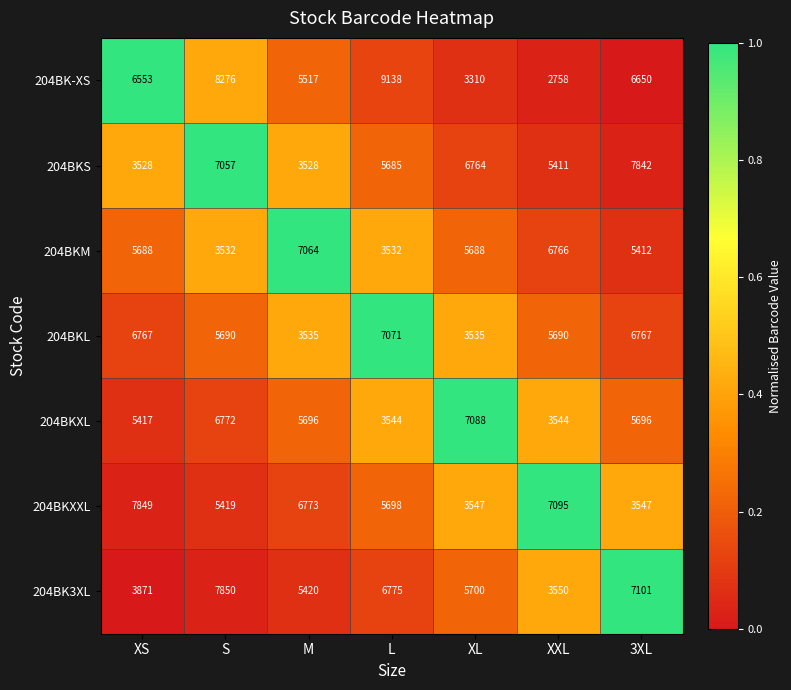

Which series has the widest spread of values?

204BK-XS